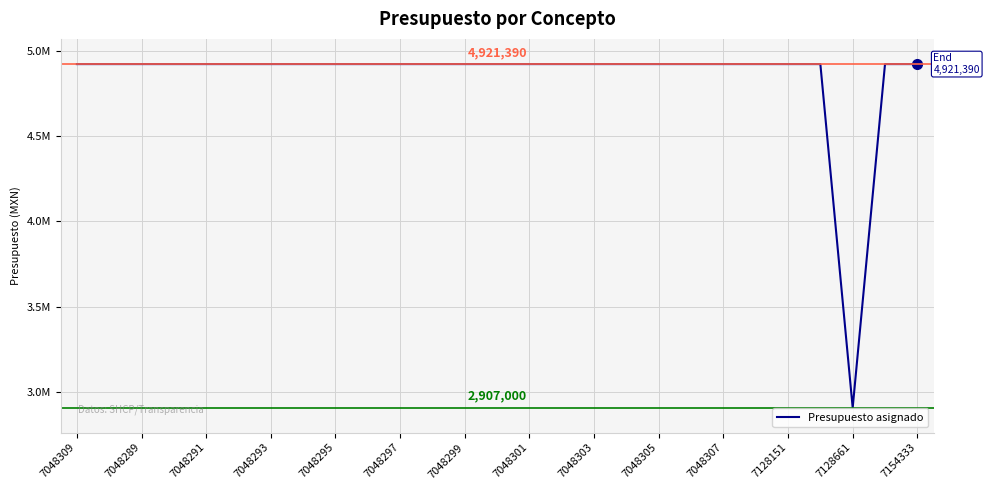

Does the chart have visible grid lines?

Yes